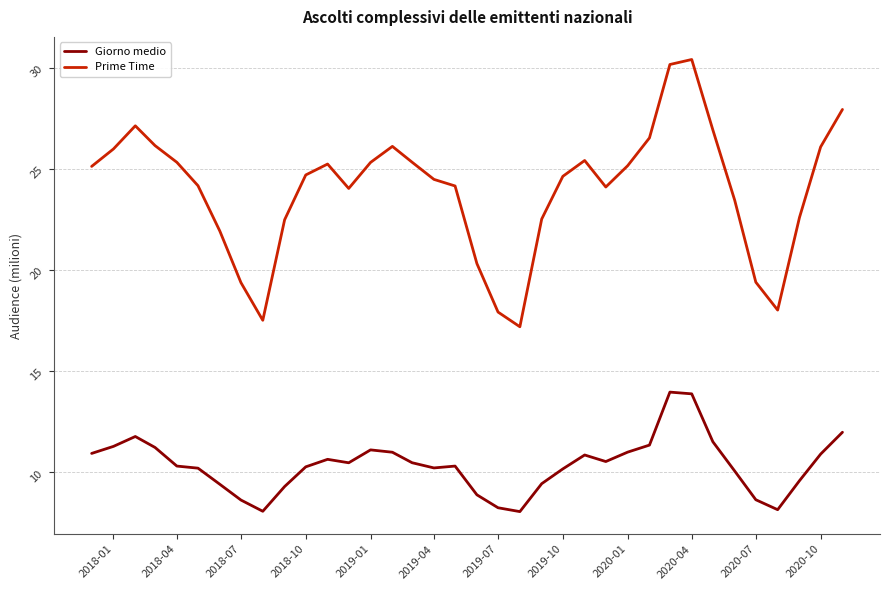

Which series has the widest spread of values?

Prime Time